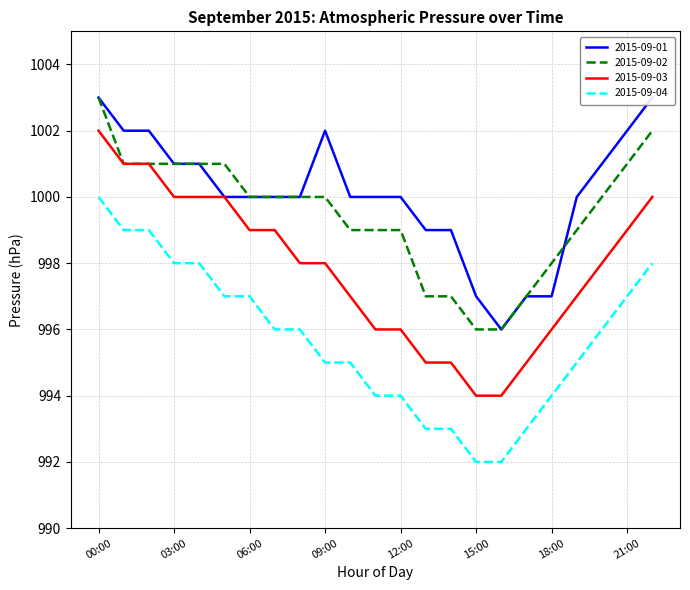

Reading right to left, list all the values displayed in this chart.

2015-09-01: 22:00=1003	21:00=1002	20:00=1001	19:00=1000	18:00=997	17:00=997	16:00=996	15:00=997	14:00=999	13:00=999	12:00=1000	11:00=1000	10:00=1000	09:00=1002	08:00=1000	07:00=1000	06:00=1000	05:00=1000	04:00=1001	03:00=1001	02:00=1002	01:00=1002	00:00=1003
2015-09-02: 22:00=1002	21:00=1001	20:00=1000	19:00=999	18:00=998	17:00=997	16:00=996	15:00=996	14:00=997	13:00=997	12:00=999	11:00=999	10:00=999	09:00=1000	08:00=1000	07:00=1000	06:00=1000	05:00=1001	04:00=1001	03:00=1001	02:00=1001	01:00=1001	00:00=1003
2015-09-03: 22:00=1000	21:00=999	20:00=998	19:00=997	18:00=996	17:00=995	16:00=994	15:00=994	14:00=995	13:00=995	12:00=996	11:00=996	10:00=997	09:00=998	08:00=998	07:00=999	06:00=999	05:00=1000	04:00=1000	03:00=1000	02:00=1001	01:00=1001	00:00=1002
2015-09-04: 22:00=998	21:00=997	20:00=996	19:00=995	18:00=994	17:00=993	16:00=992	15:00=992	14:00=993	13:00=993	12:00=994	11:00=994	10:00=995	09:00=995	08:00=996	07:00=996	06:00=997	05:00=997	04:00=998	03:00=998	02:00=999	01:00=999	00:00=1000